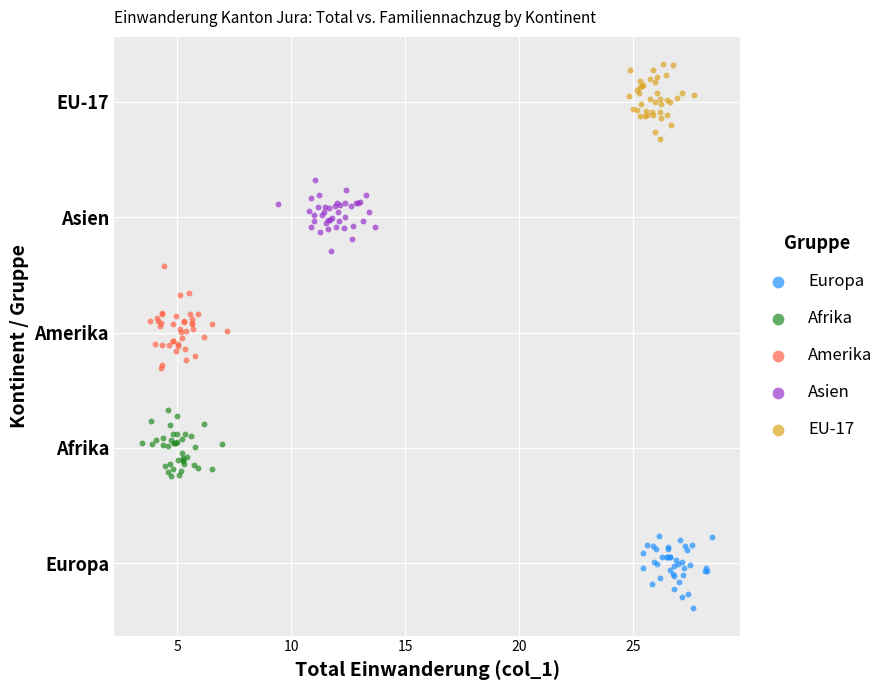

What are all the series names shown in the legend?

Europa, Afrika, Amerika, Asien, EU-17